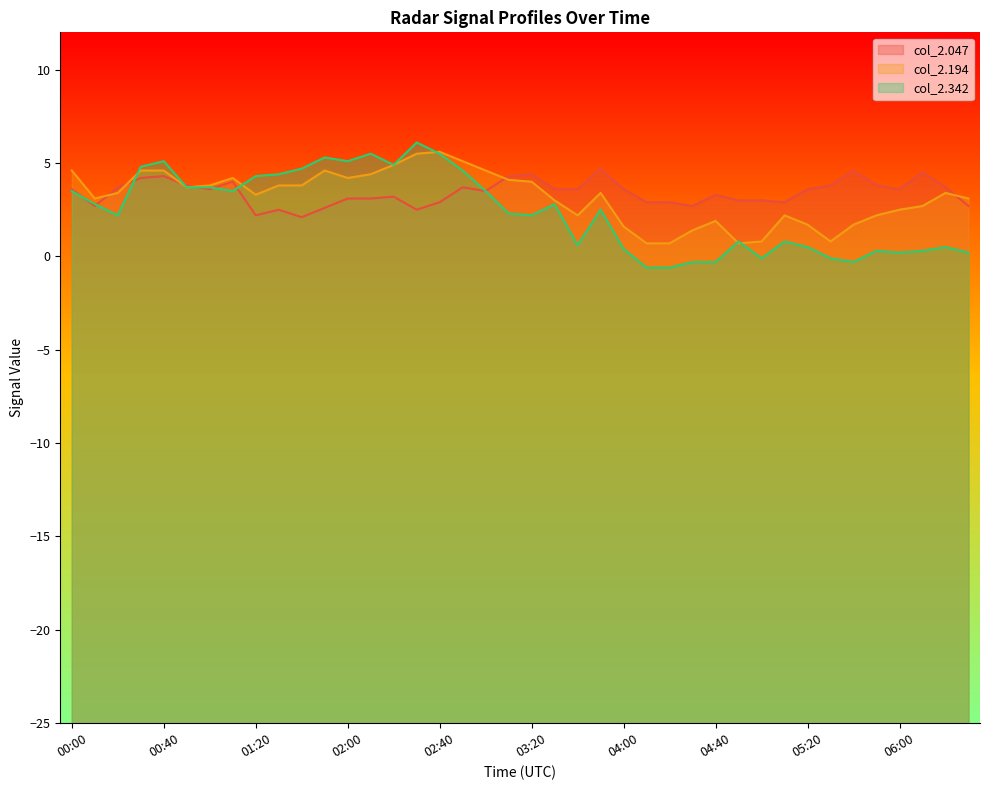

What is the sum of all col_2.194 values?

126.6